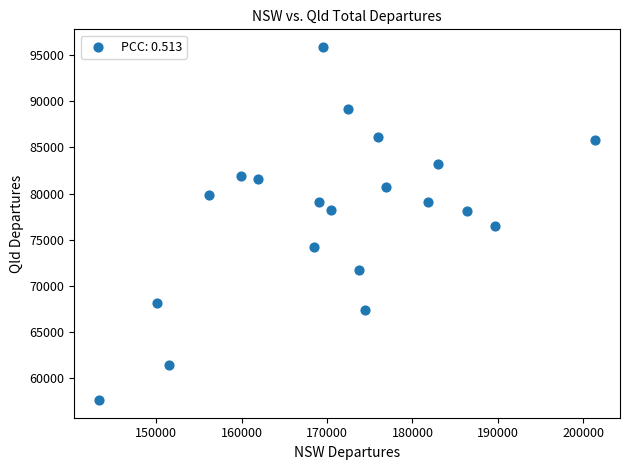

What is the range of X values (max minus min)?

58070